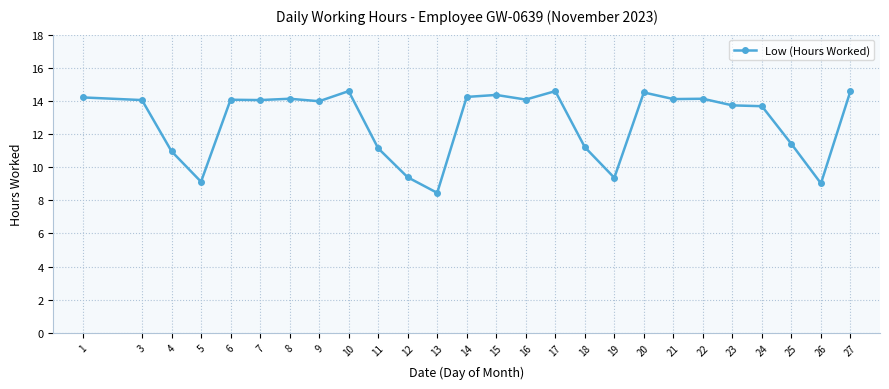

The chart shows a value of 14.6 at 27. True or false?

True